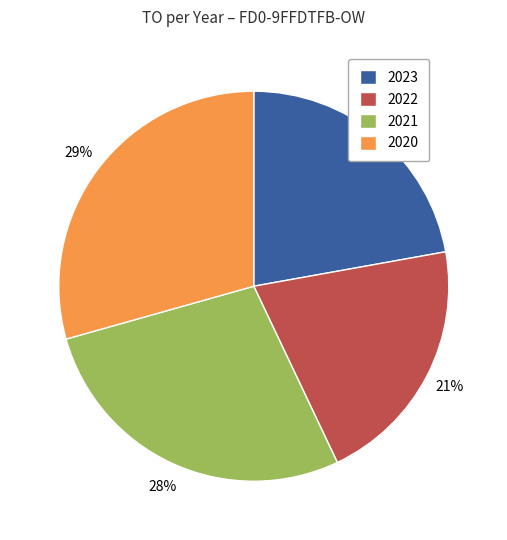

To the nearest percent, what is the combined percentage of 2021 and 2023?

50%